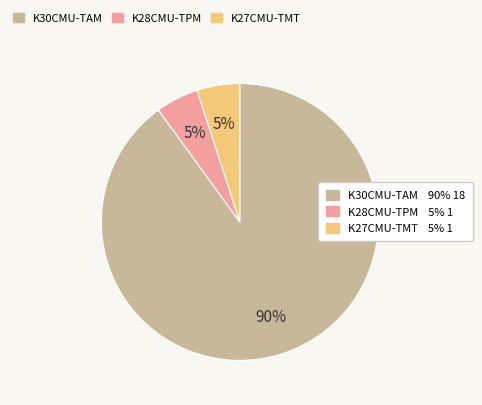

Does any single category account for the majority?

Yes